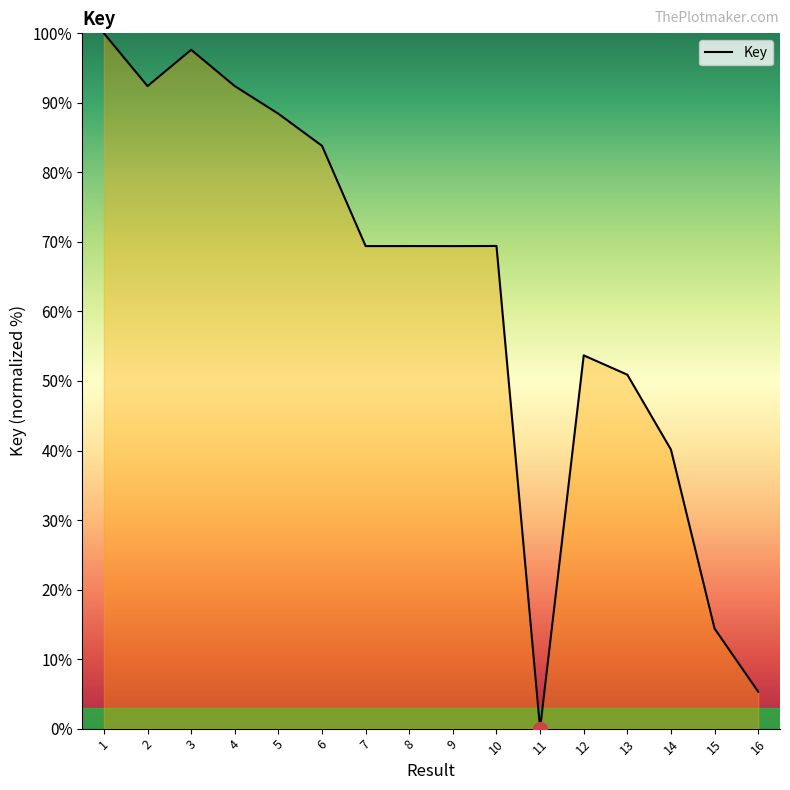

What is the difference between the values at 15 and 12?

39.3